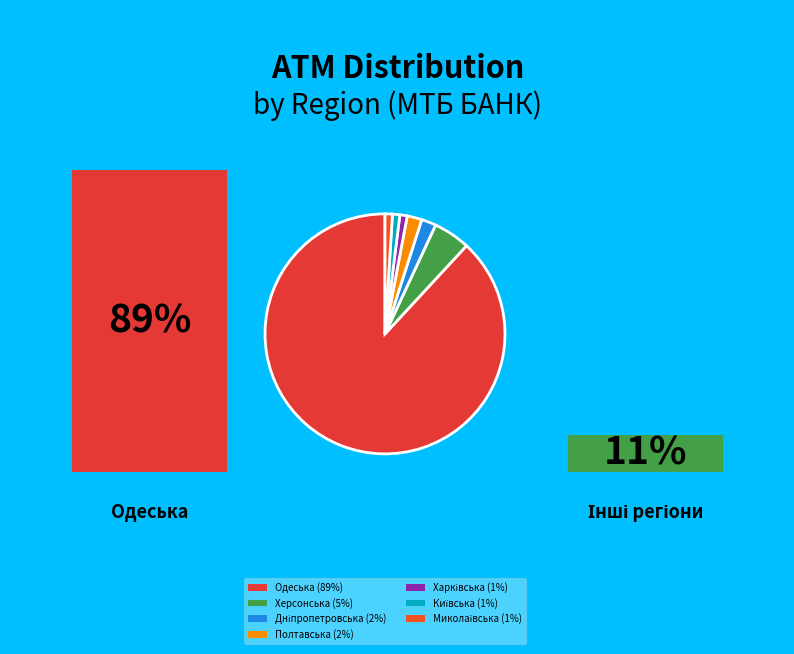

Is it true that Харківська is 1% of the pie?

True